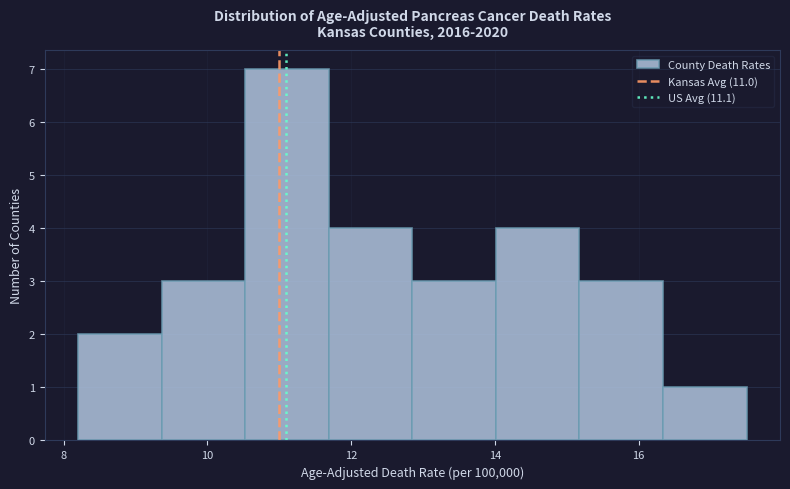

Reading left to right, list every bar in this chart as the range it spans on the x-axis followed by its height. Neither the bar edges nor the heights are printed on the chart, so give them approximately, as read against the axes.

8.2 to 9.4: 2
9.4 to 10.6: 3
10.6 to 11.6: 7
11.6 to 12.8: 4
12.8 to 14.0: 3
14.0 to 15.2: 4
15.2 to 16.4: 3
16.4 to 17.6: 1